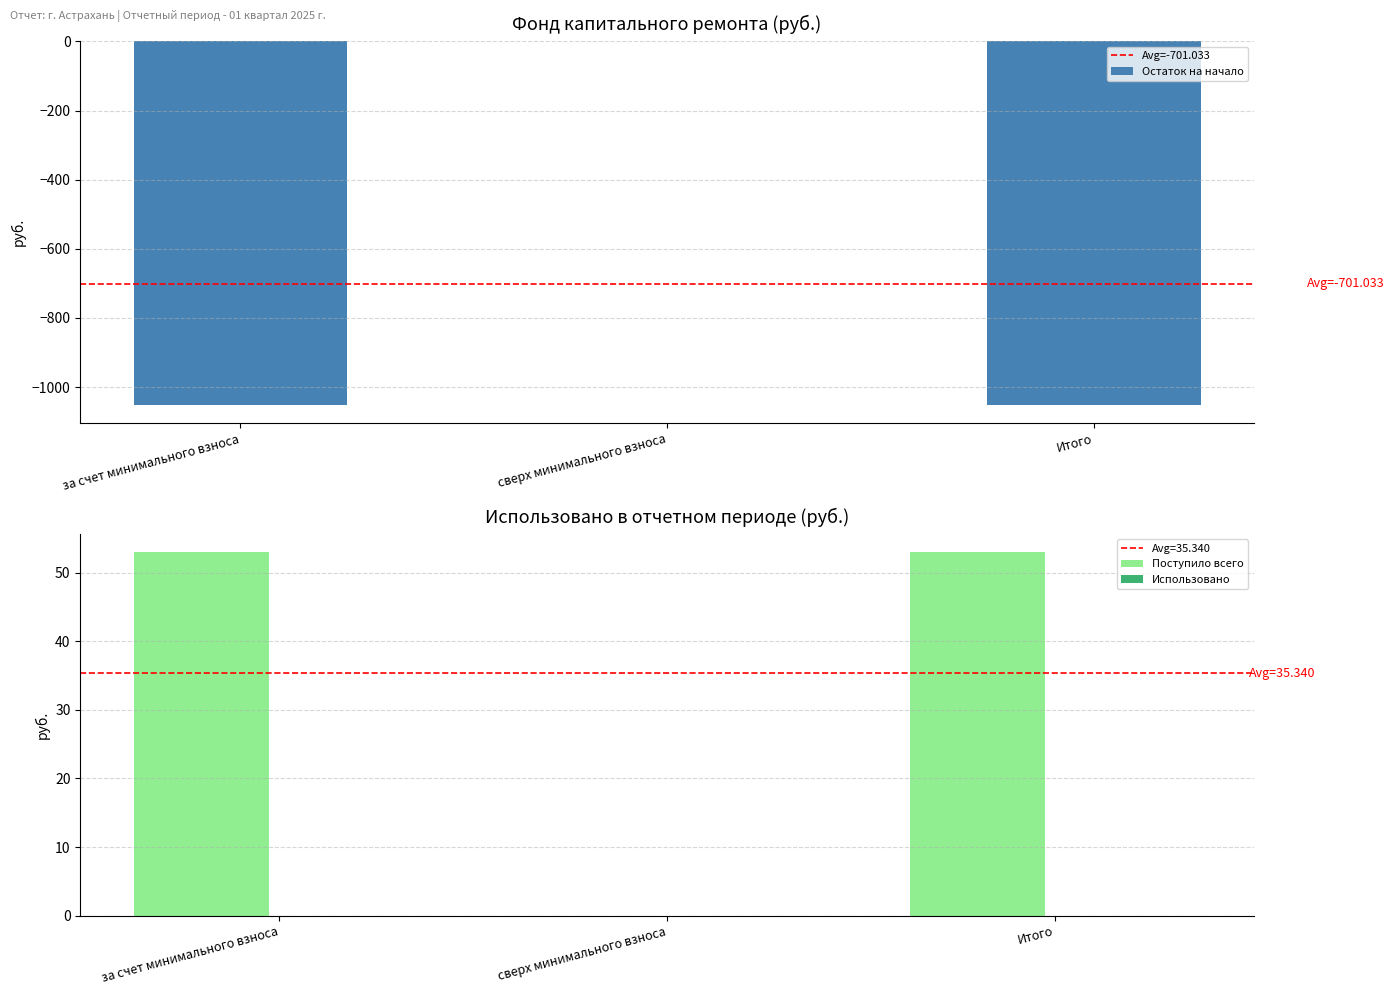

Reading left to right, what are all the values shown in this chart?

Остаток на начало: за счет минимального взноса=-1051.5	сверх минимального взноса=0.0	Итого=-1051.5
Поступило всего: за счет минимального взноса=53.0	сверх минимального взноса=0.0	Итого=53.0